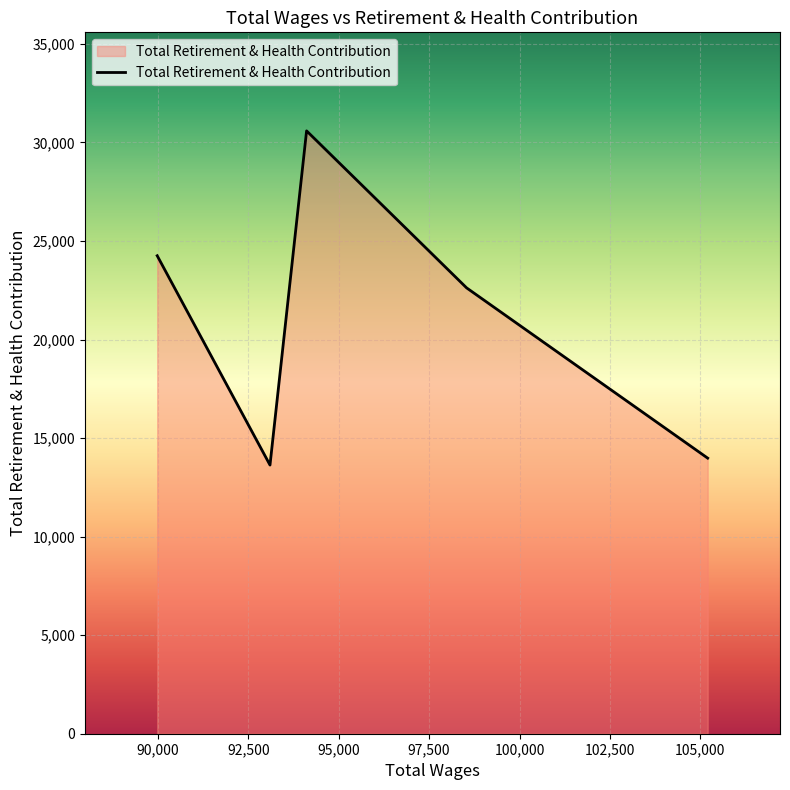

What is the smallest value displayed?

13633